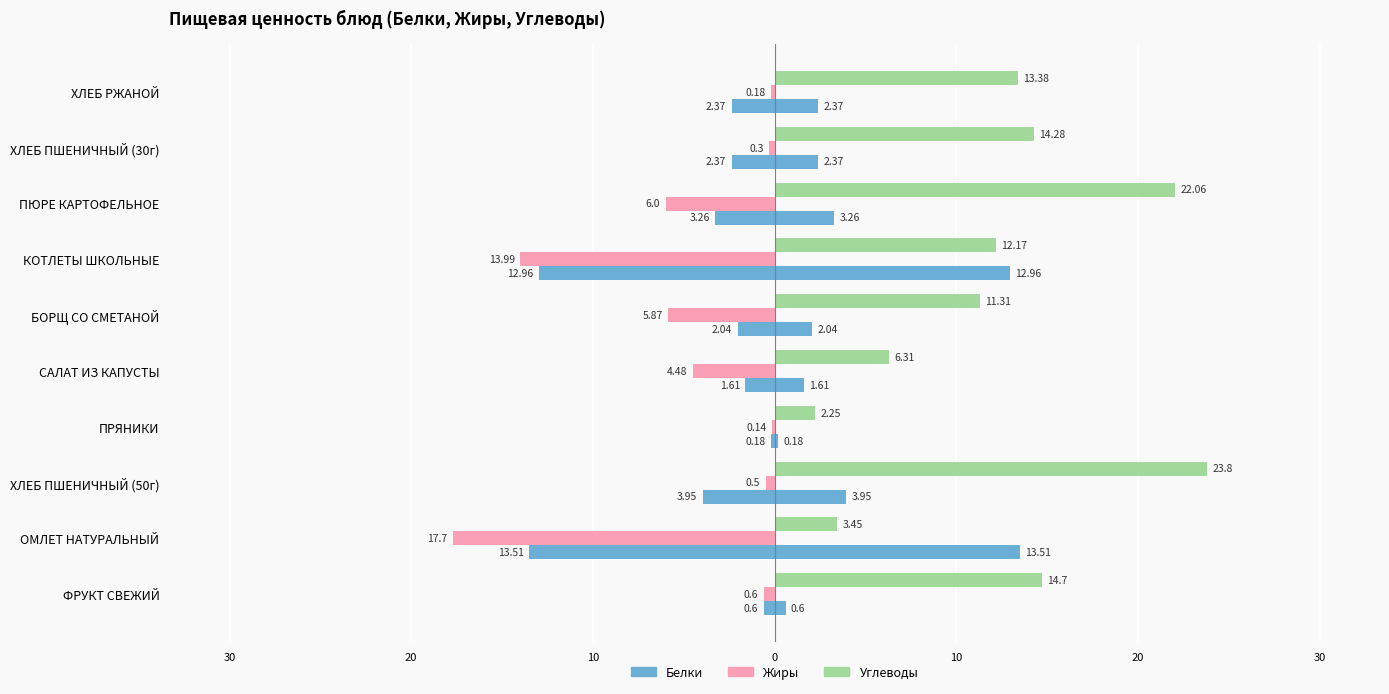

What is the sum of all Углеводы values?

123.7